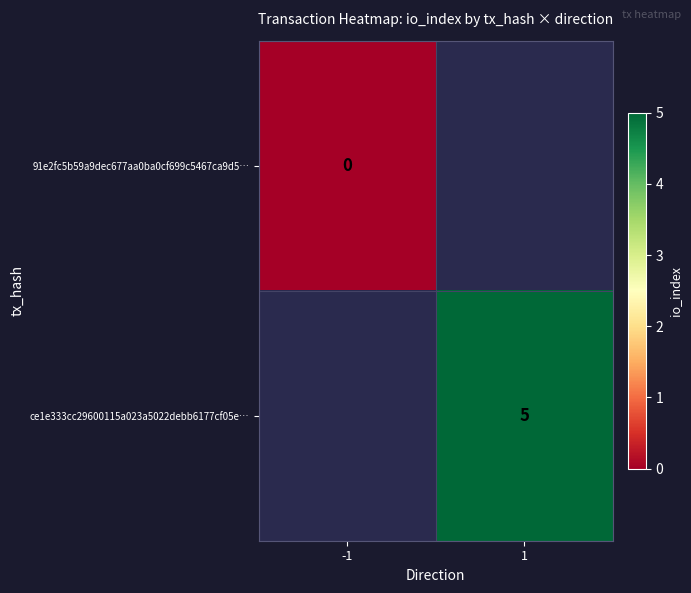

True or false: ce1e333cc29600115a023a5022debb6177cf05e… has a value of 5 at 1.

True